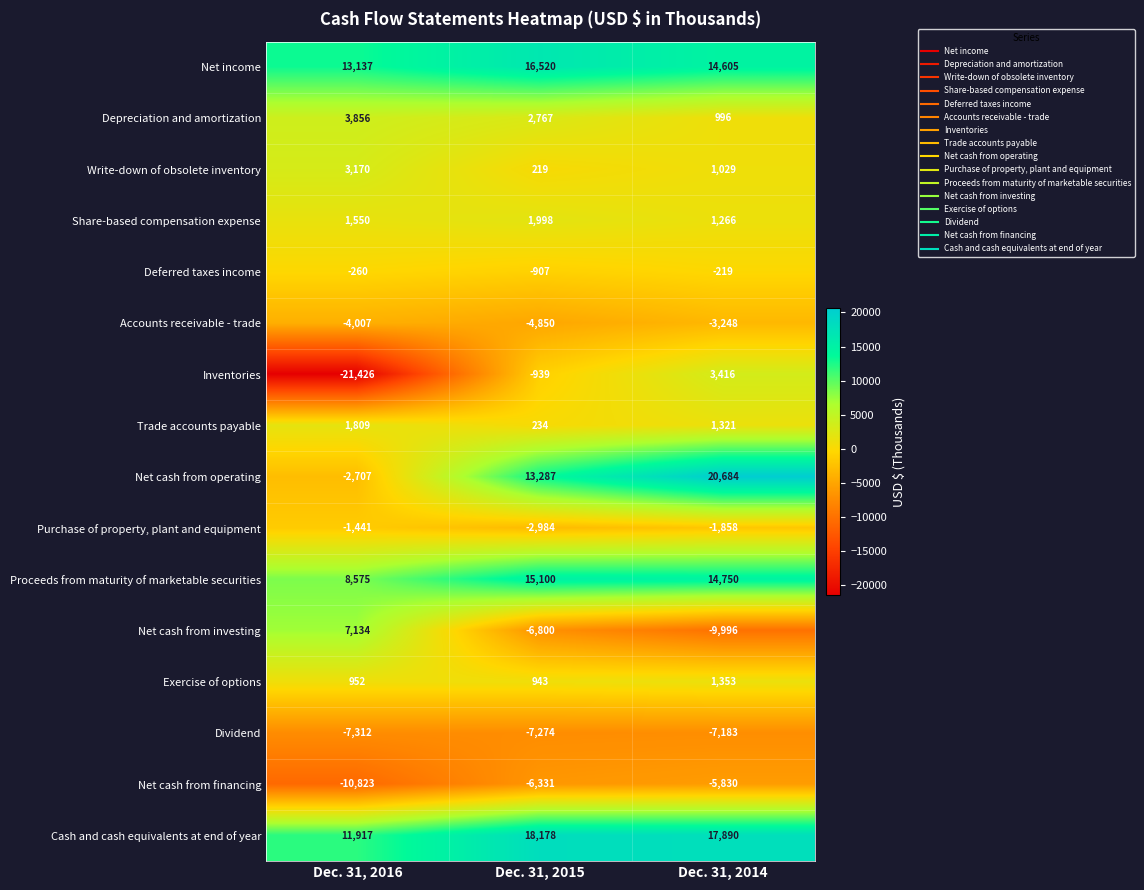

What is the difference between the Net income values at Dec. 31, 2016 and Dec. 31, 2014?

1468